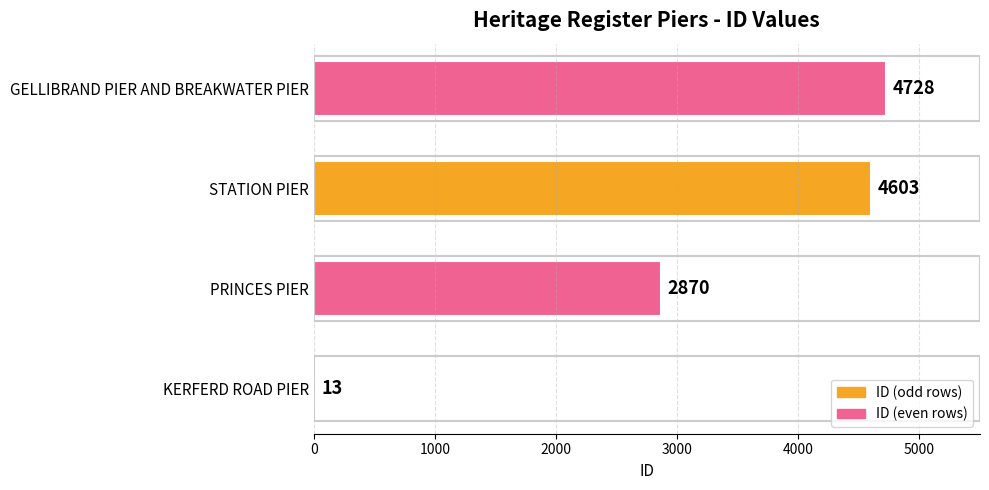

What is the approximate value at GELLIBRAND PIER AND BREAKWATER PIER, to the nearest 50?

4750